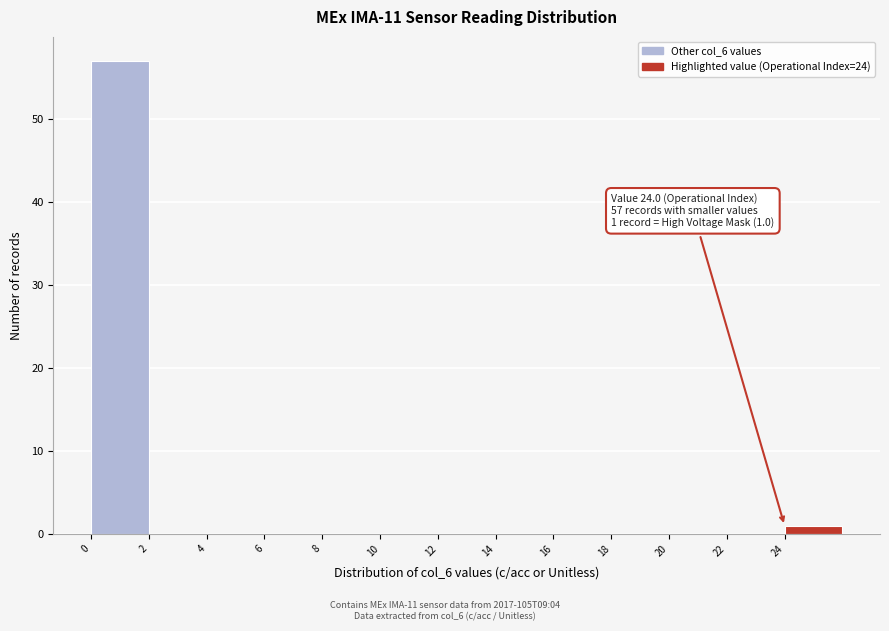

Which range on the x-axis has the tallest bar?

0 to 2